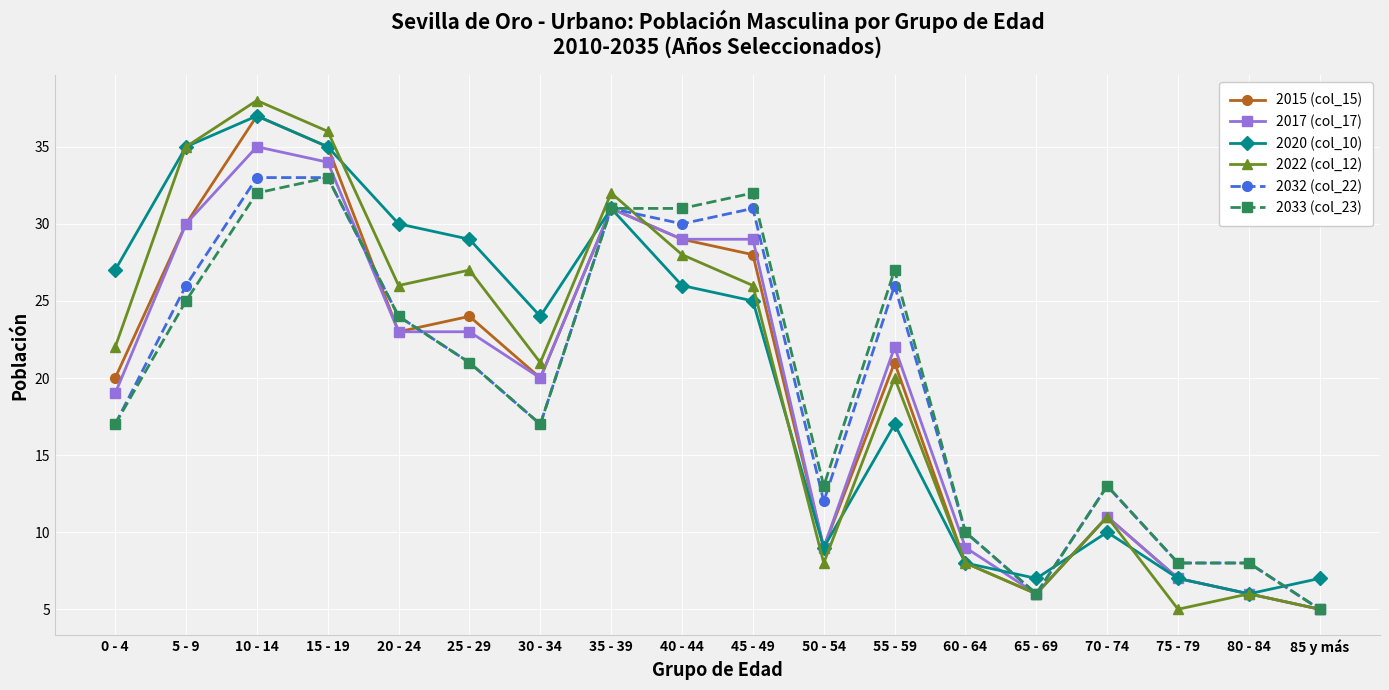

Does the chart display data point markers on the line(s)?

Yes